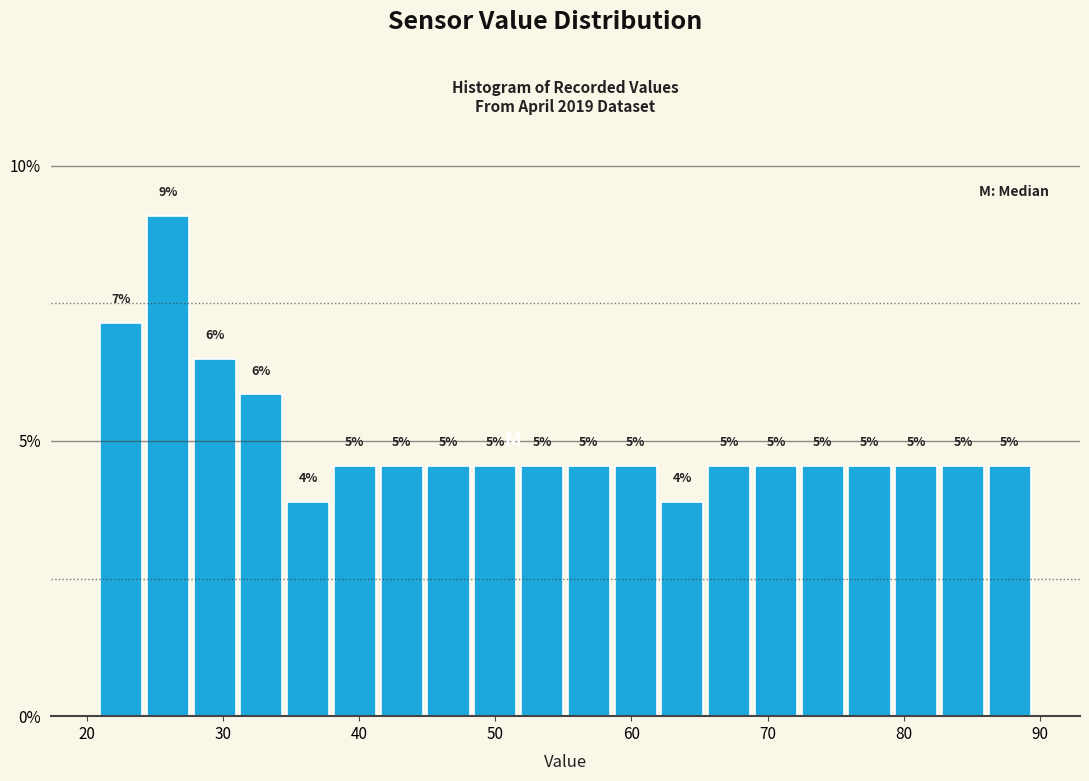

Read against the x-axis, roughly where is the centre of the tallest bar?

26